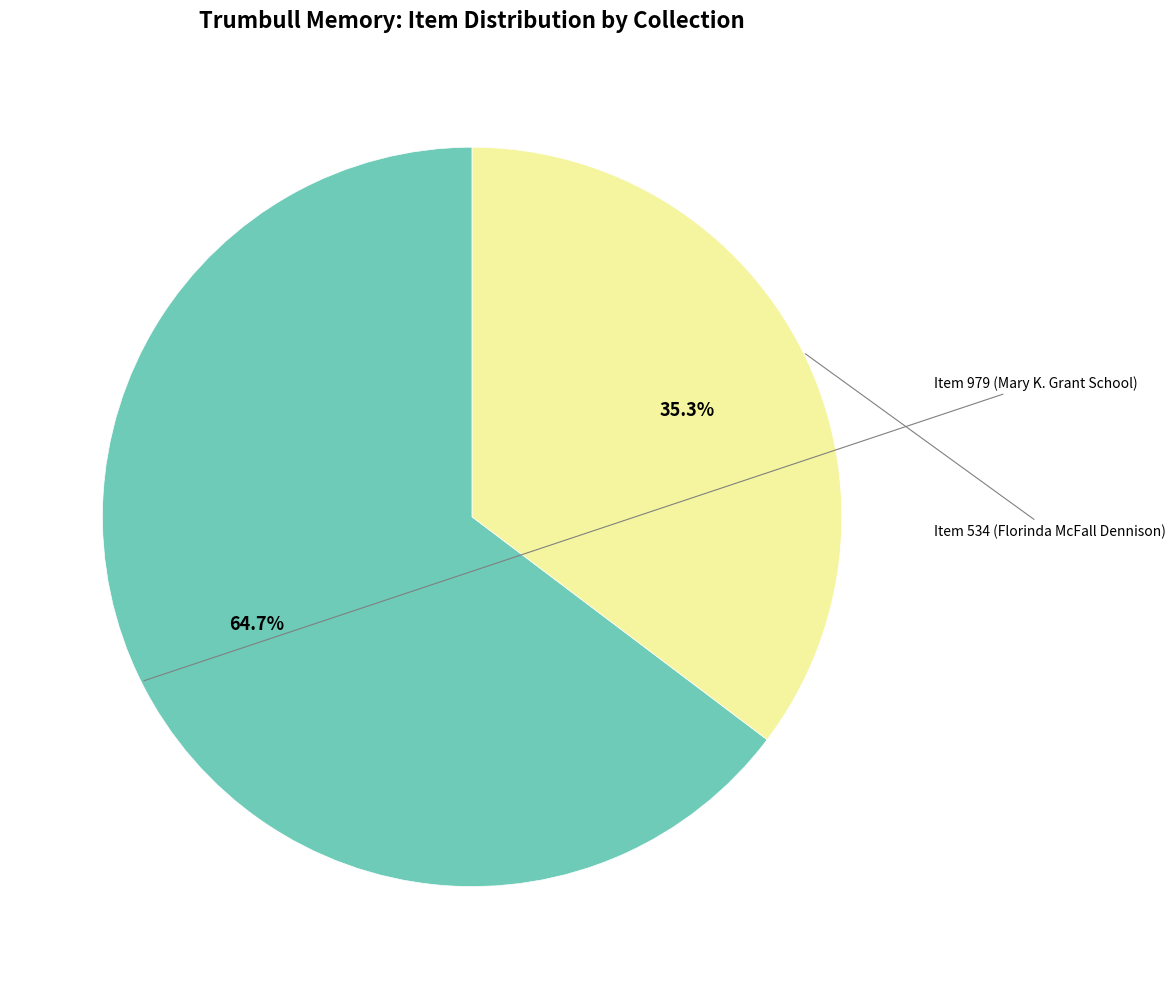

What is the change in value from Item 979 (Mary K. Grant School) to Item 534 (Florinda McFall Dennison)?

-445